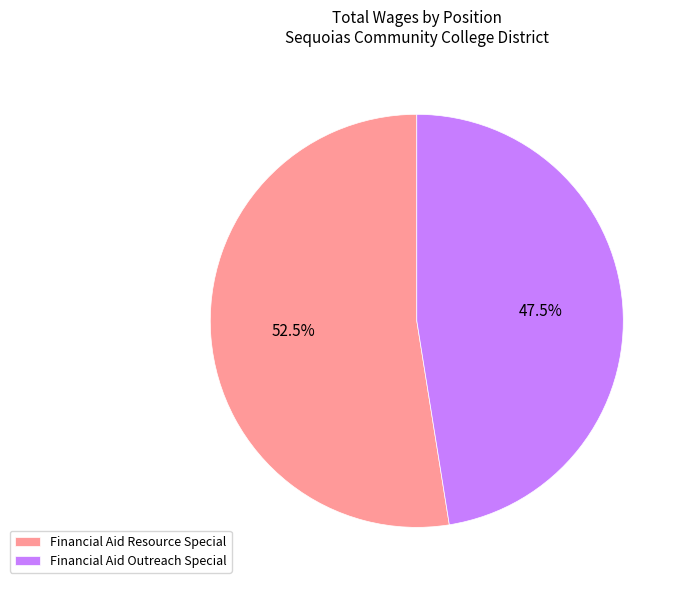

How many slices are in this pie chart?

2